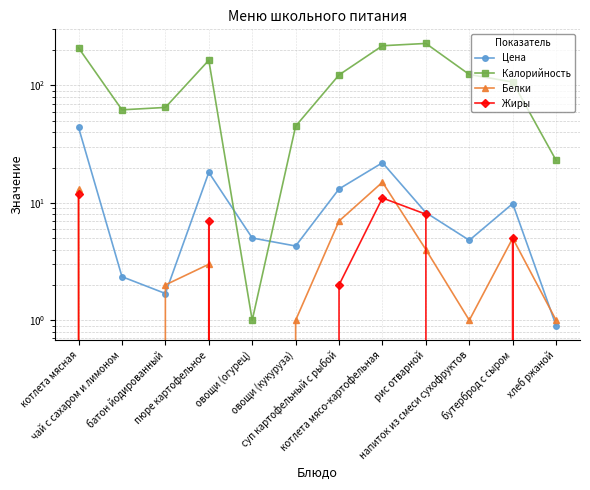

Is it true that Калорийность equals 58.3 at бутерброд с сыром?

False